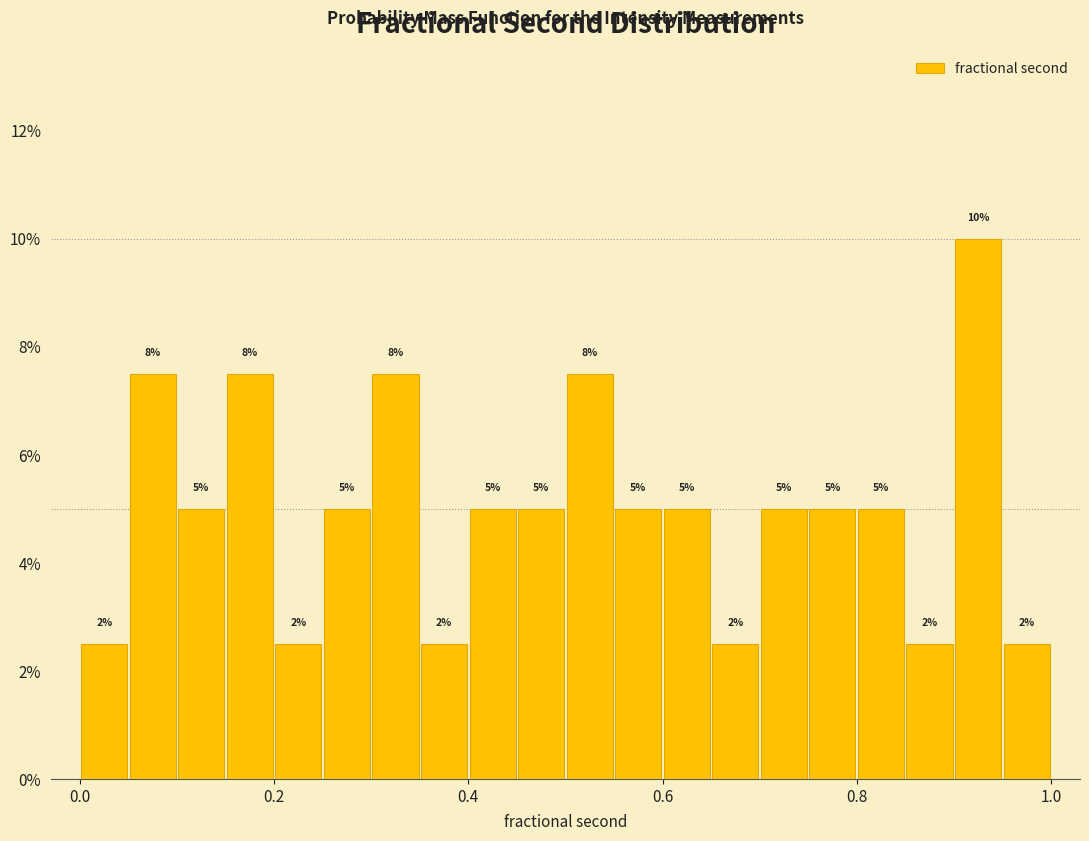

Around what value on the x-axis is the tallest bar? Give the approximate position of its centre, as read against the axis.

0.92